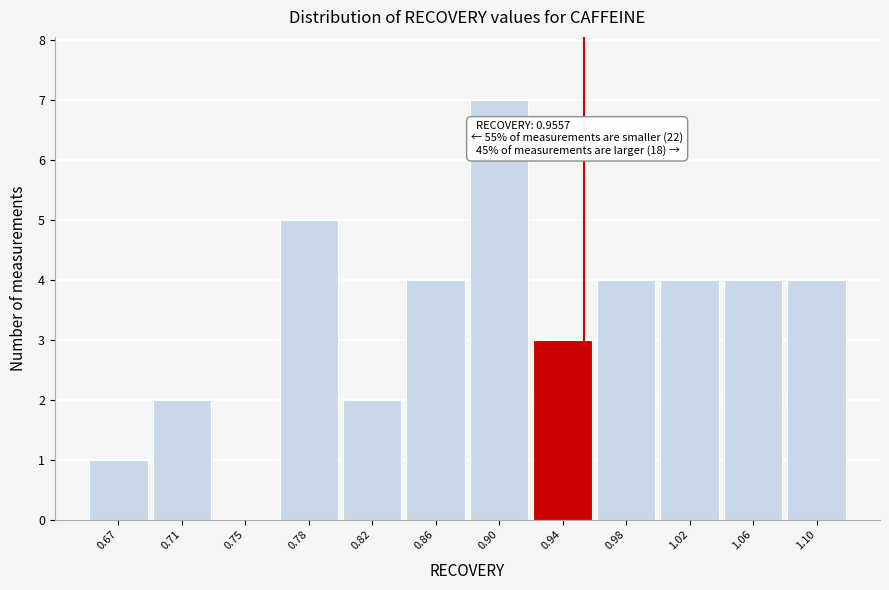

Over which range of the x-axis is the bar tallest?

0.885 to 0.925